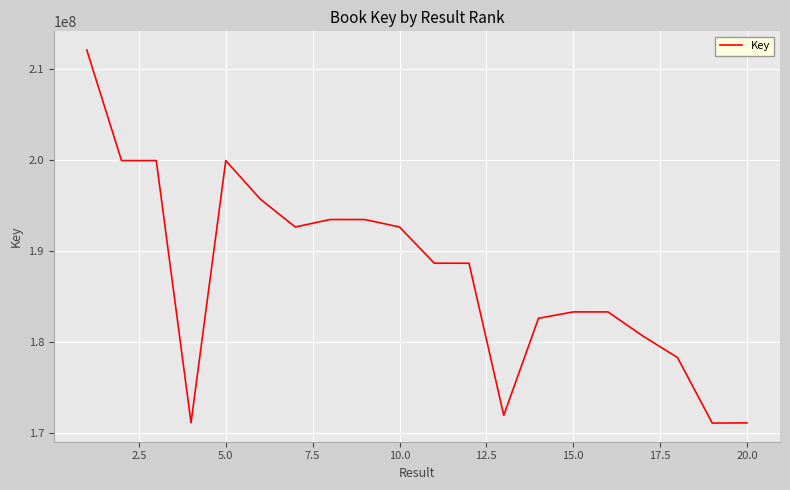

What is the average value?

187543956